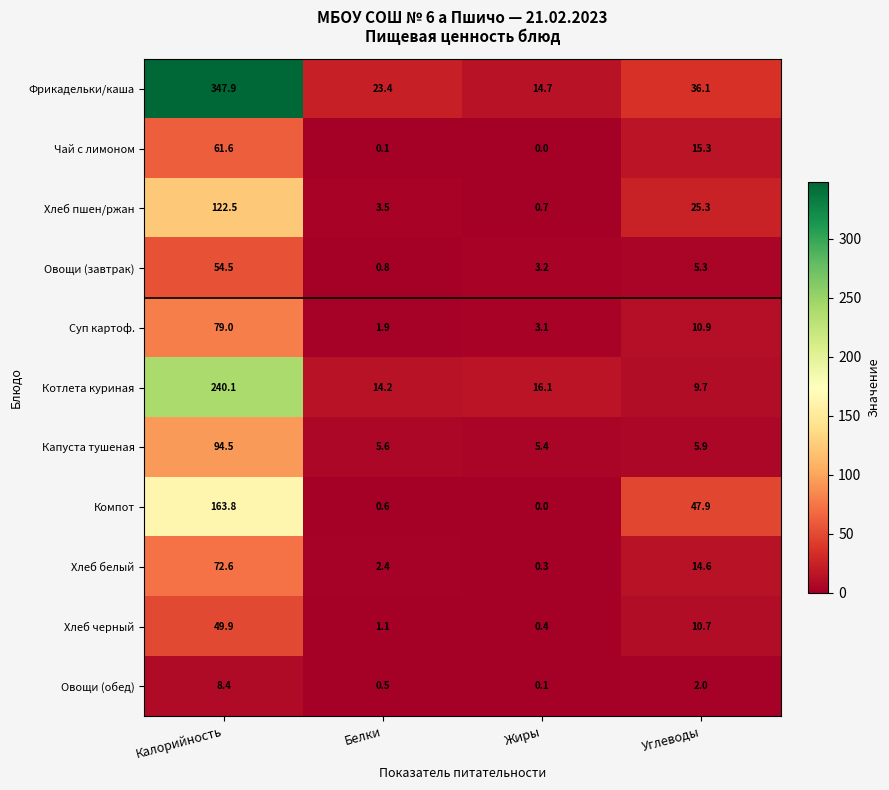

At how many categories does at least one series exceed 203?

1